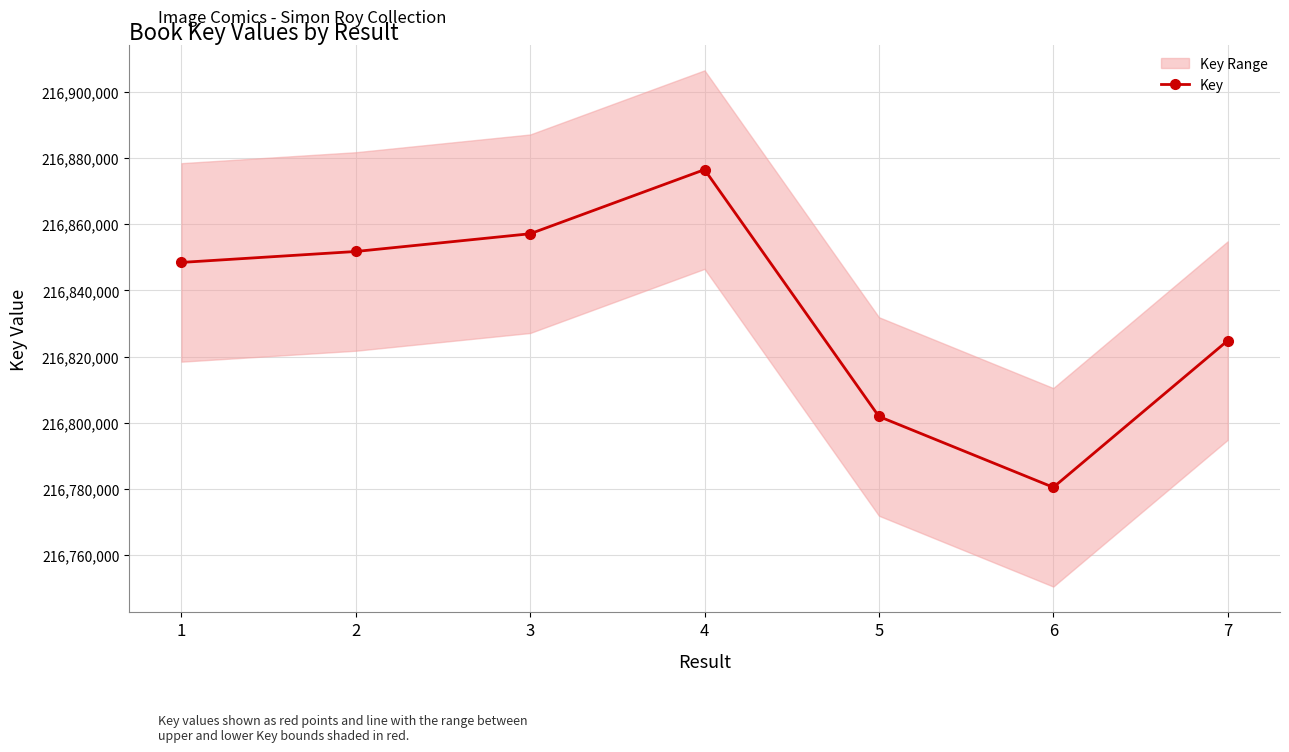

Approximately how many times larger is the value at 2 compared to 5?

1.0